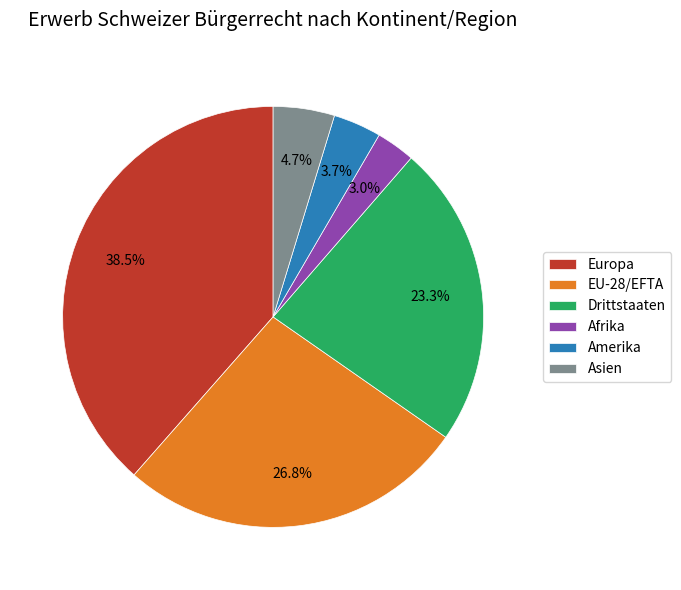

True or false: Asien accounts for 18% of the total.

False